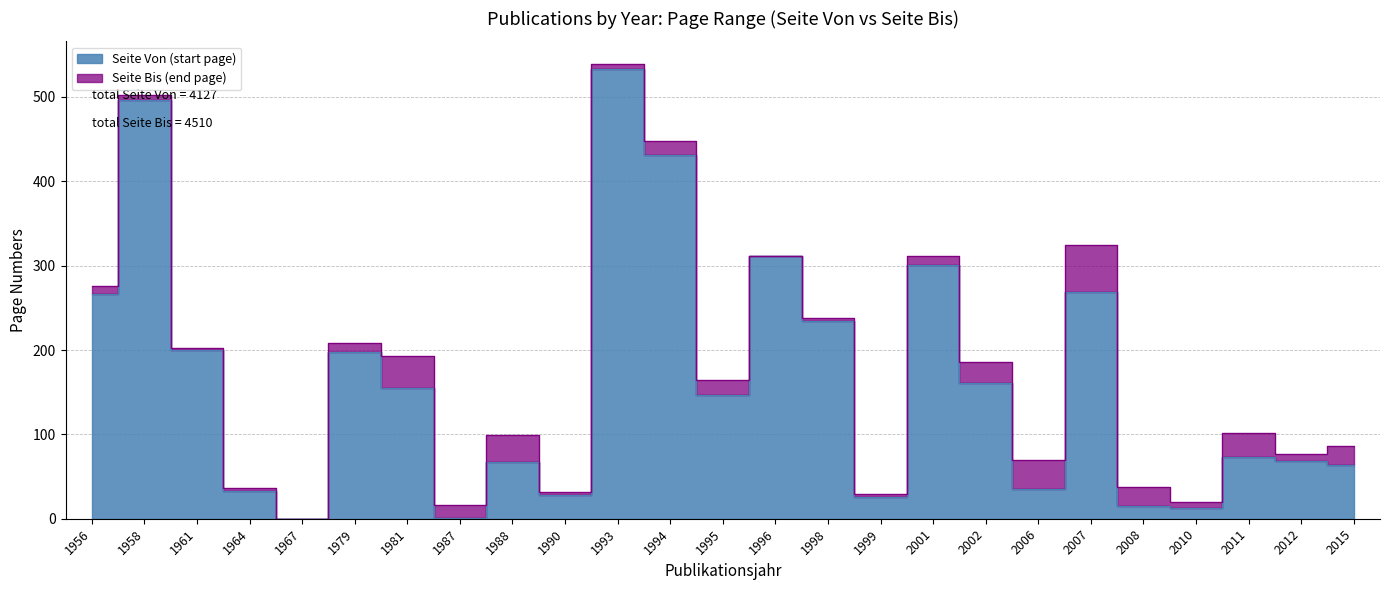

How many values in Seite Von (start page) are above zero?

24